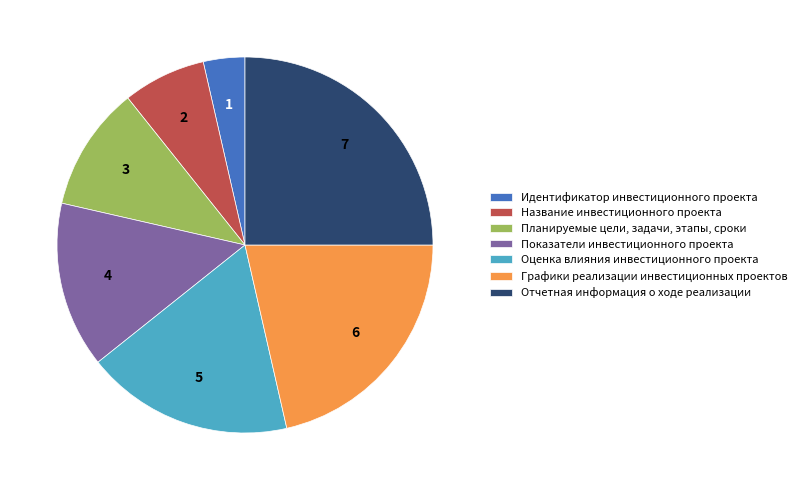

How many slices are in this pie chart?

7